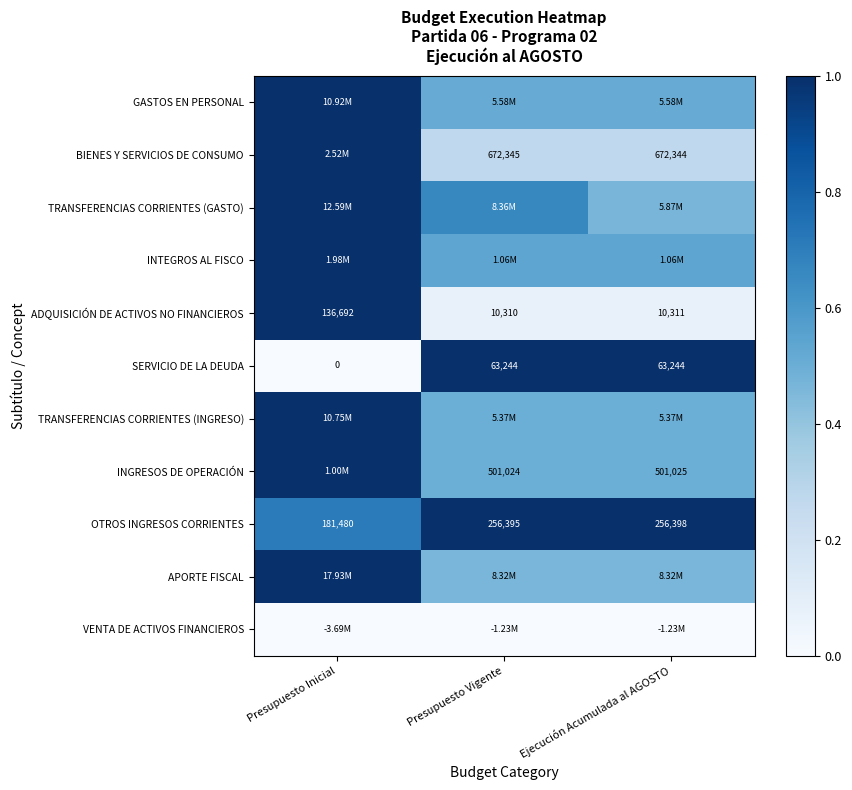

Which category has the highest value in the OTROS INGRESOS CORRIENTES series?

Ejecución Acumulada al AGOSTO